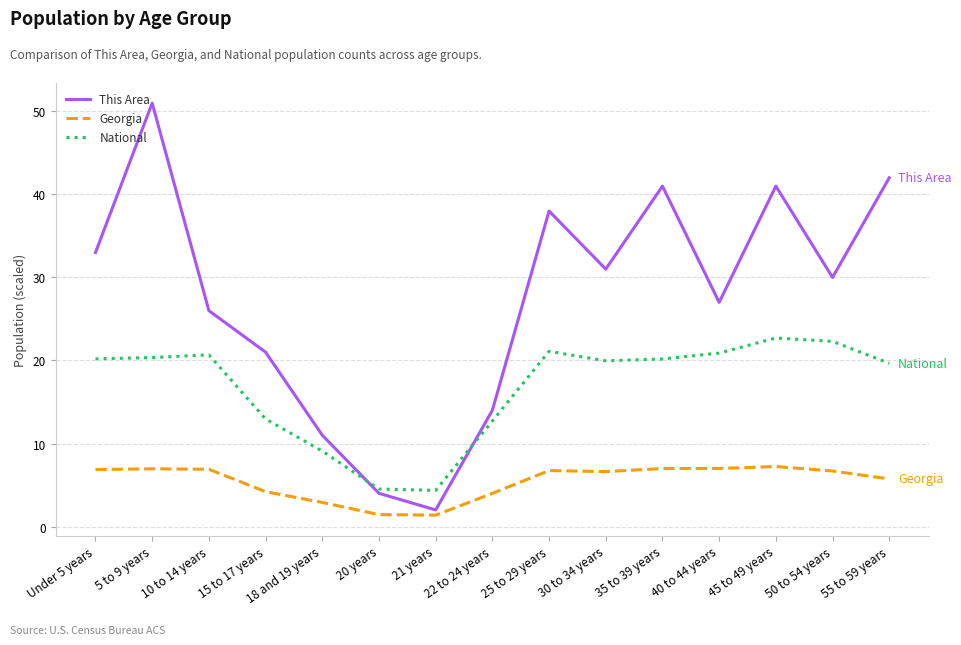

What position from the left is 50 to 54 years?

14